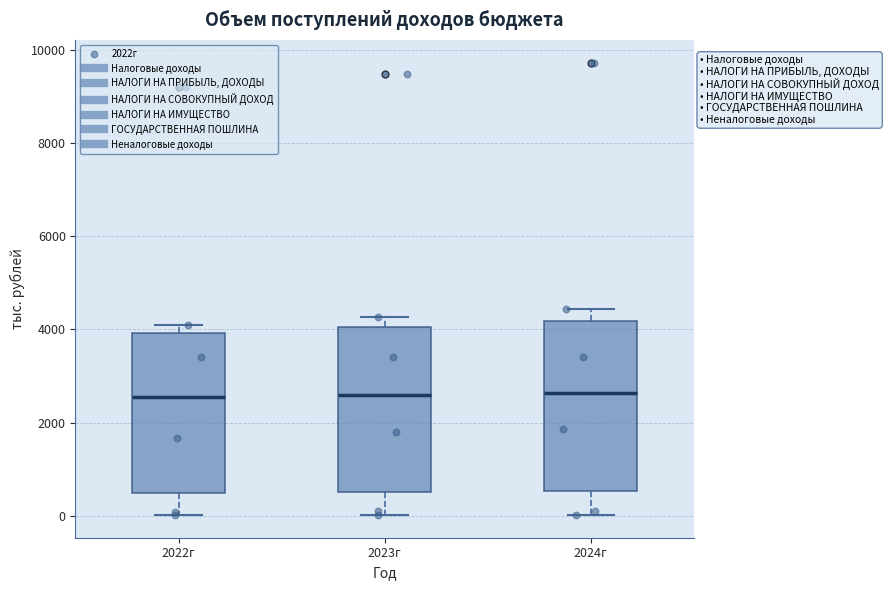

Reading left to right, transcribe this box plot: for each box, give where its median line is, the range the box spans, and where its two whiskers end, as read against the y-axis. The values are not printed on the chart, so give them approximately, as read against the axis.

2022г: median 2600, box 400 to 4000, whiskers 0 to 4200
2023г: median 2600, box 600 to 4000, whiskers 0 to 4200
2024г: median 2600, box 600 to 4200, whiskers 0 to 4400